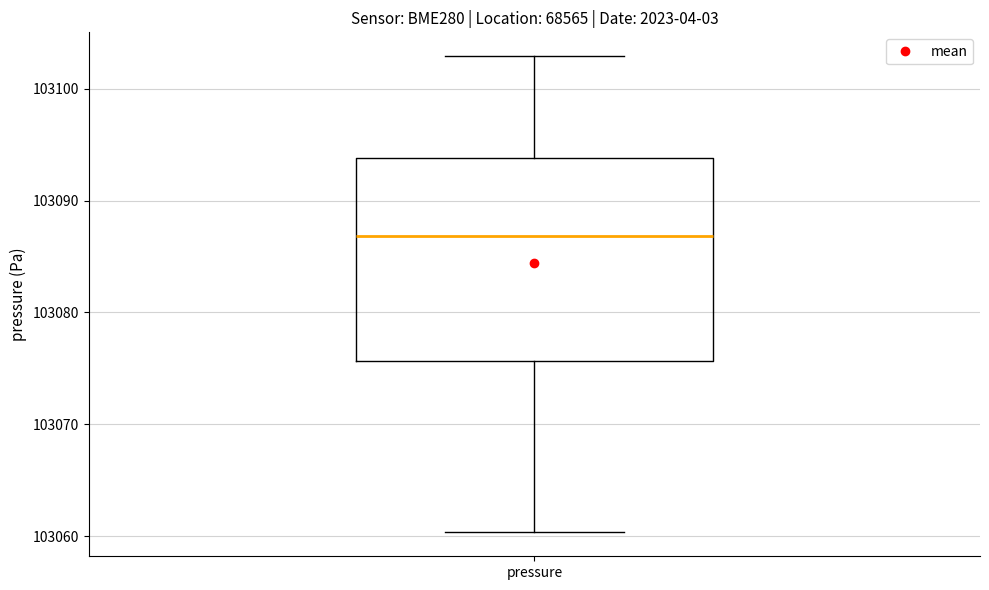

Transcribe this box plot: give where the median line is, the range the box spans, and where the two whiskers end, as read against the y-axis. The values are not printed on the chart, so give them approximately, as read against the axis.

median 103087, box 103076 to 103094, whiskers 103060 to 103103